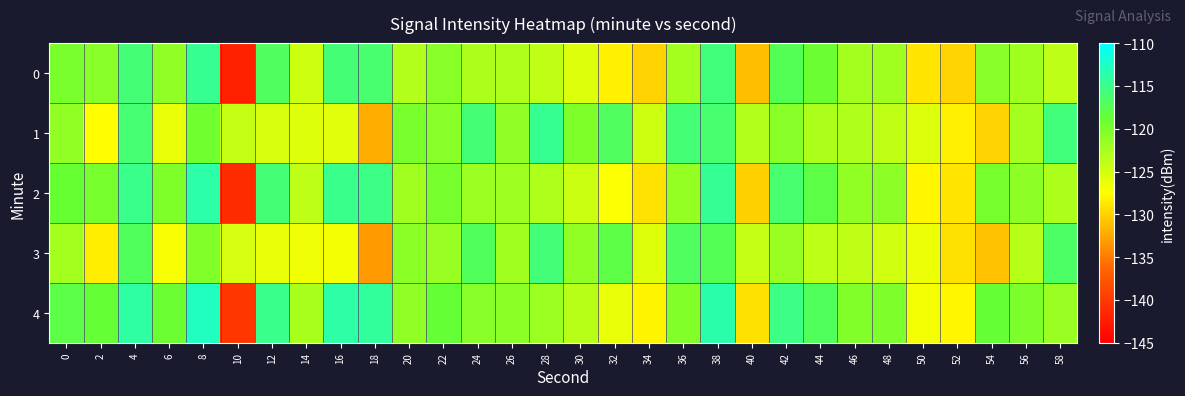

Reading left to right, extract all data points from this chart.

0: 0=-119.9	2=-120.7	4=-116.0	6=-121.1	8=-114.7	10=-142.2	12=-117.0	14=-124.7	16=-116.0	18=-116.3	20=-123.1	22=-120.7	24=-122.8	26=-122.9	28=-123.9	30=-125.5	32=-128.2	34=-130.1	36=-122.4	38=-115.6	40=-131.2	42=-117.3	44=-119.0	46=-122.3	48=-122.0	50=-128.9	52=-129.9	54=-120.7	56=-122.0	58=-123.8
1: 0=-121.2	2=-127.5	4=-116.0	6=-126.1	8=-119.3	10=-124.2	12=-125.2	14=-125.7	16=-125.8	18=-132.1	20=-119.9	22=-120.7	24=-116.0	26=-121.1	28=-114.7	30=-120.2	32=-117.0	34=-124.7	36=-116.0	38=-116.3	40=-123.1	42=-120.7	44=-122.8	46=-122.9	48=-123.9	50=-125.5	52=-128.2	54=-130.1	56=-122.4	58=-115.6
2: 0=-118.9	2=-119.7	4=-115.0	6=-120.1	8=-113.7	10=-141.2	12=-116.0	14=-123.7	16=-115.0	18=-115.3	20=-122.1	22=-119.7	24=-121.8	26=-121.9	28=-122.9	30=-124.5	32=-127.2	34=-129.1	36=-121.4	38=-114.6	40=-130.2	42=-116.3	44=-118.0	46=-121.3	48=-121.0	50=-127.9	52=-128.9	54=-119.7	56=-121.0	58=-122.8
3: 0=-122.2	2=-128.5	4=-117.0	6=-127.1	8=-120.3	10=-125.2	12=-126.2	14=-126.7	16=-126.8	18=-133.1	20=-120.9	22=-121.7	24=-117.0	26=-122.1	28=-115.7	30=-121.2	32=-118.0	34=-125.7	36=-117.0	38=-117.3	40=-124.1	42=-121.7	44=-123.8	46=-123.9	48=-124.9	50=-126.5	52=-129.2	54=-131.1	56=-123.4	58=-116.6
4: 0=-117.9	2=-118.7	4=-114.0	6=-119.1	8=-112.7	10=-140.2	12=-115.0	14=-122.7	16=-114.0	18=-114.3	20=-121.1	22=-118.7	24=-120.8	26=-120.9	28=-121.9	30=-123.5	32=-126.2	34=-128.1	36=-120.4	38=-113.6	40=-129.2	42=-115.3	44=-117.0	46=-120.3	48=-120.0	50=-126.9	52=-127.9	54=-118.7	56=-120.0	58=-121.8